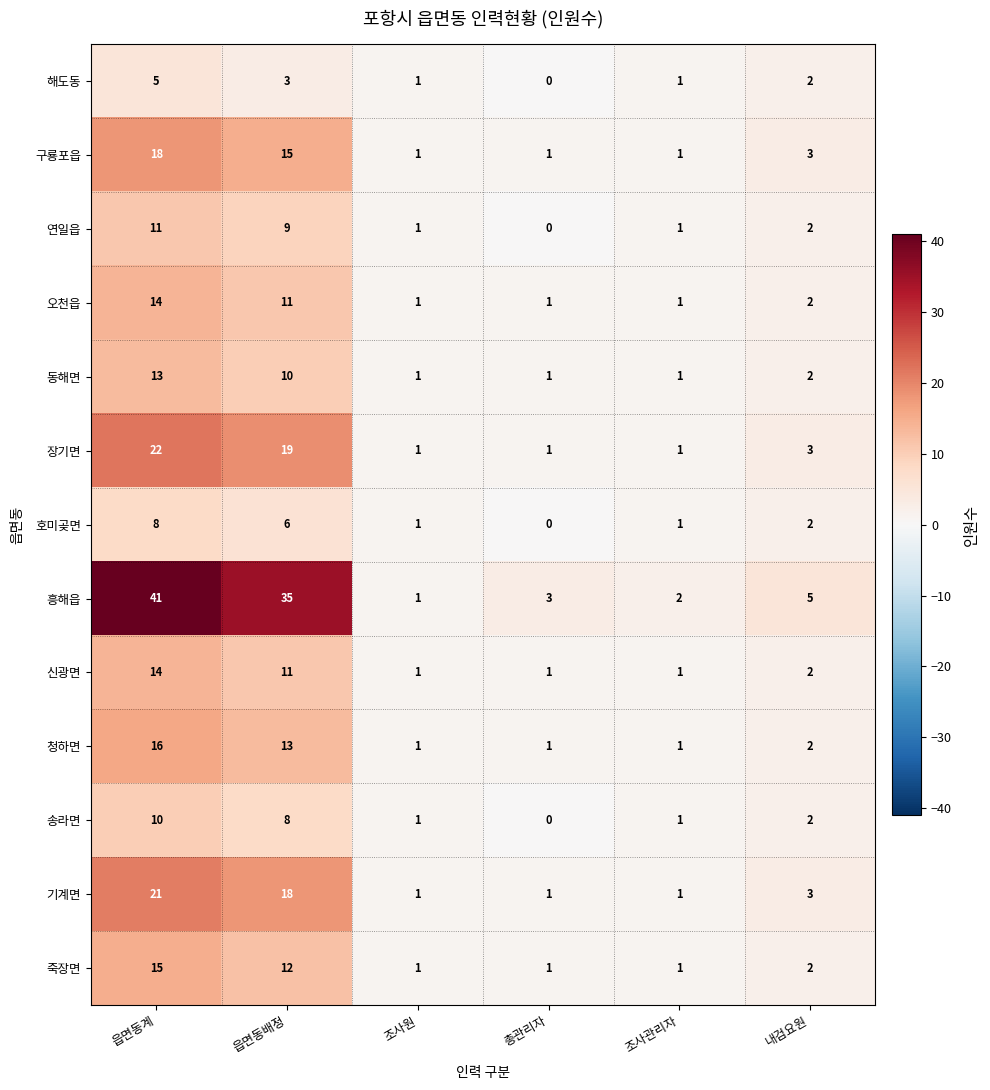

Is it true that 오천읍 equals 1 at 총관리자?

True